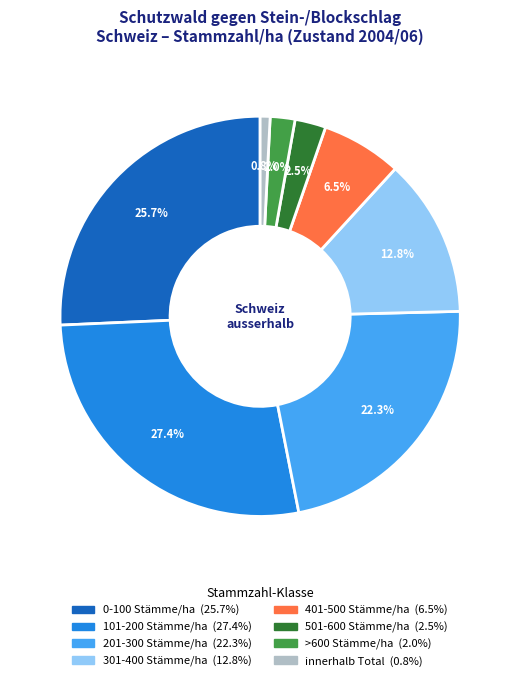

Which category has the smallest portion of the pie?

innerhalb Total